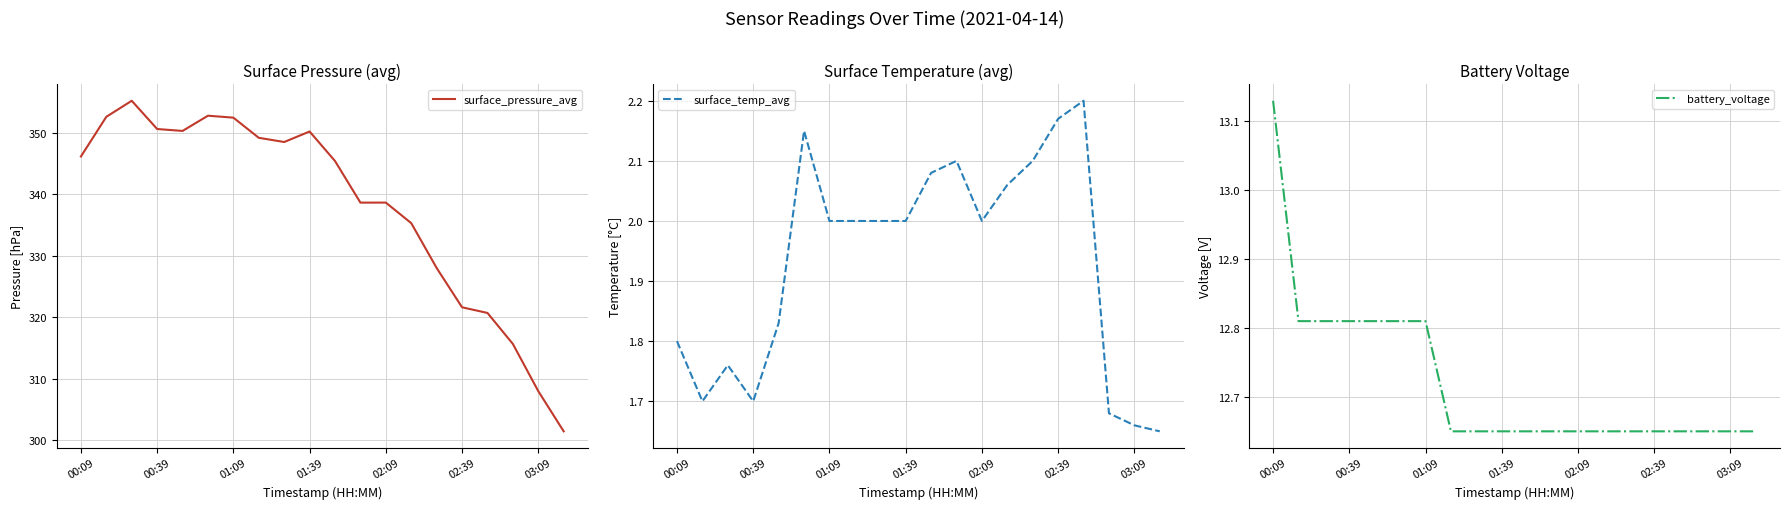

The surface_temp_avg series shows 0.7 at 02:39. True or false?

False